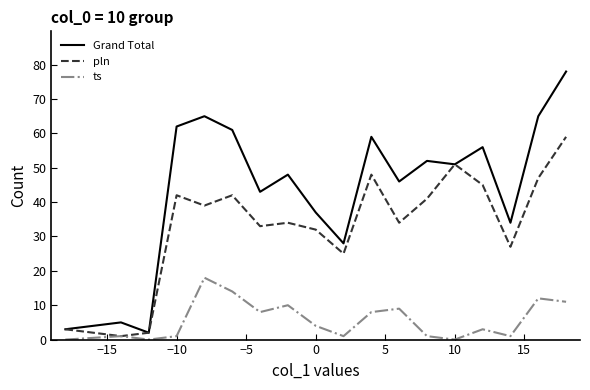

Which series has the widest spread of values?

Grand Total